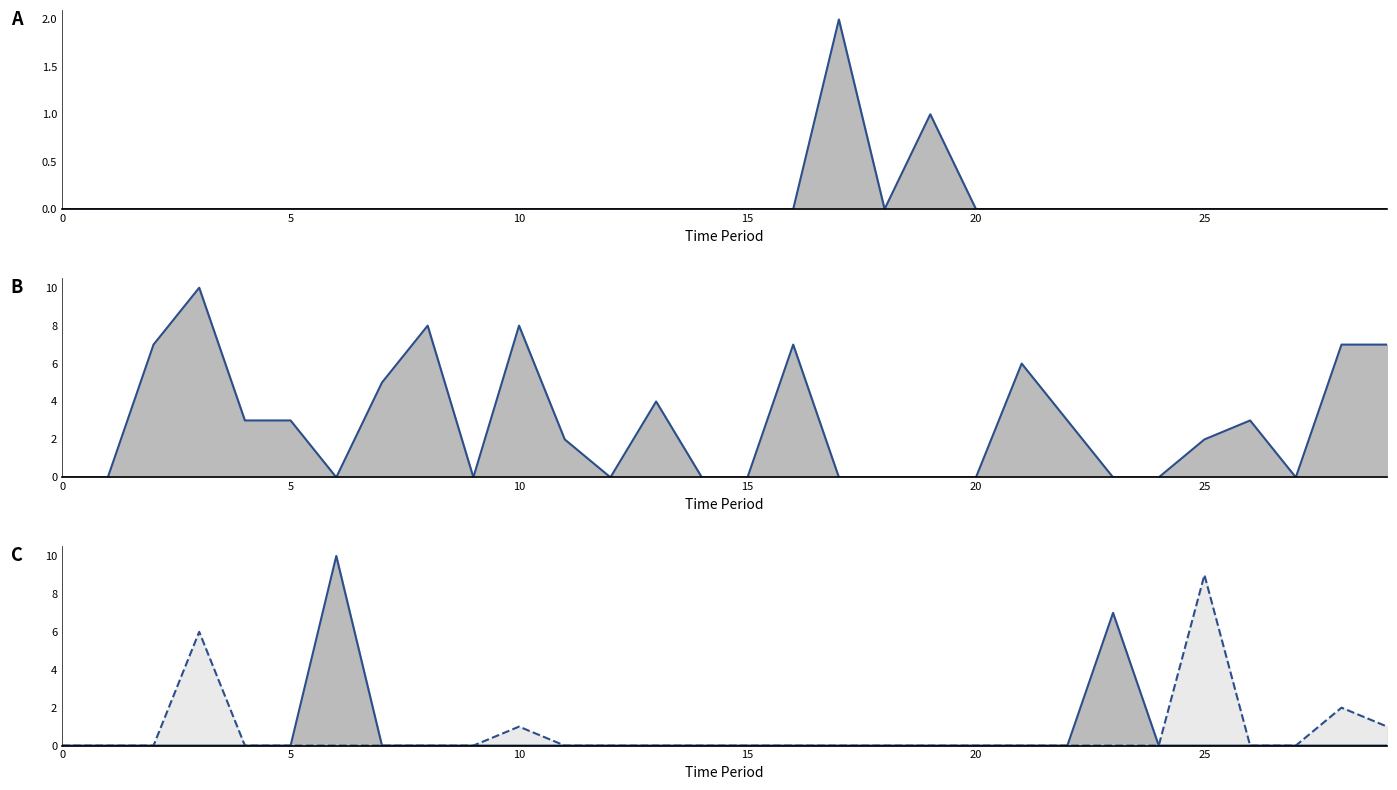

True or false: R3 line and R4 line intersect in this chart.

False